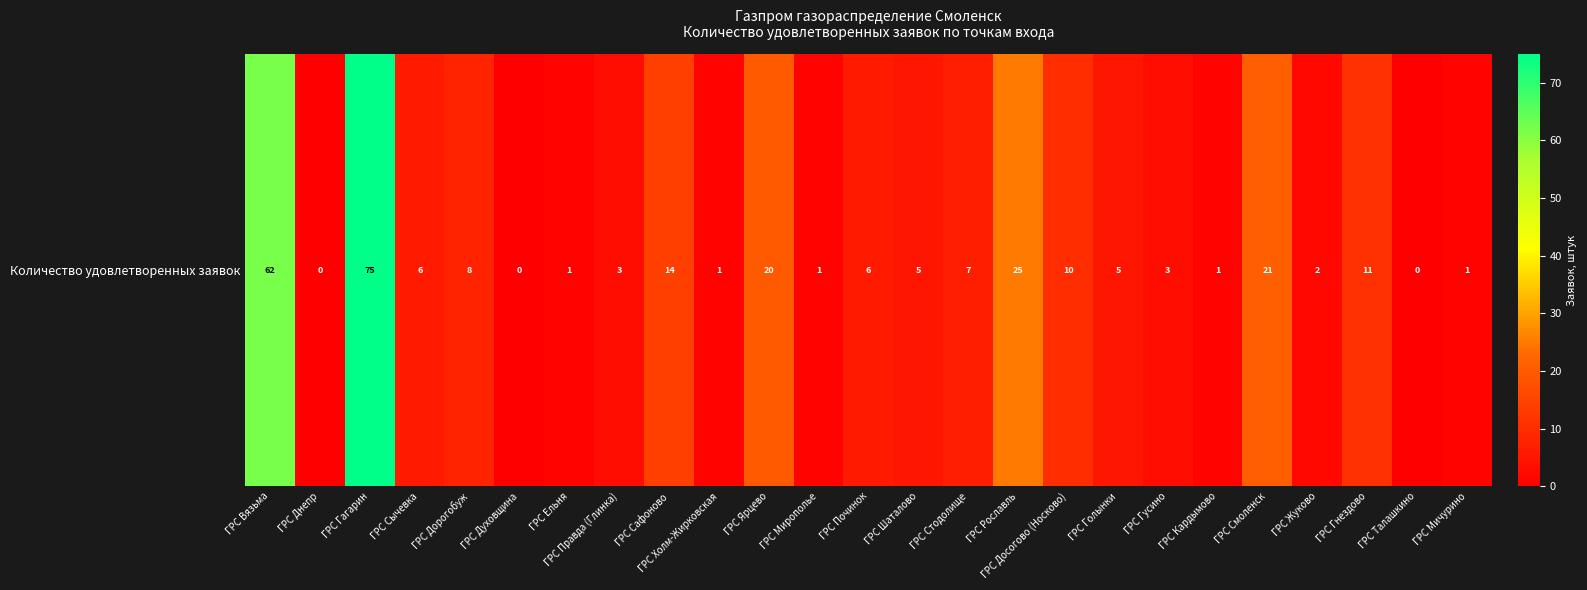

The value at ГРС Ярцево is 20. True or false?

True